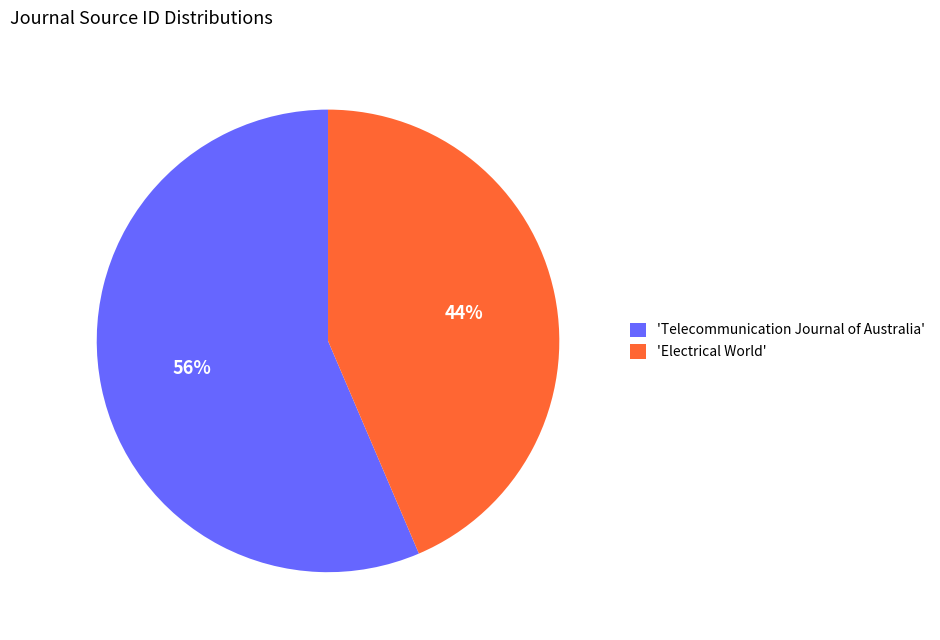

Do 'Telecommunication Journal of Australia' and 'Electrical World' together represent more than half of the pie?

Yes